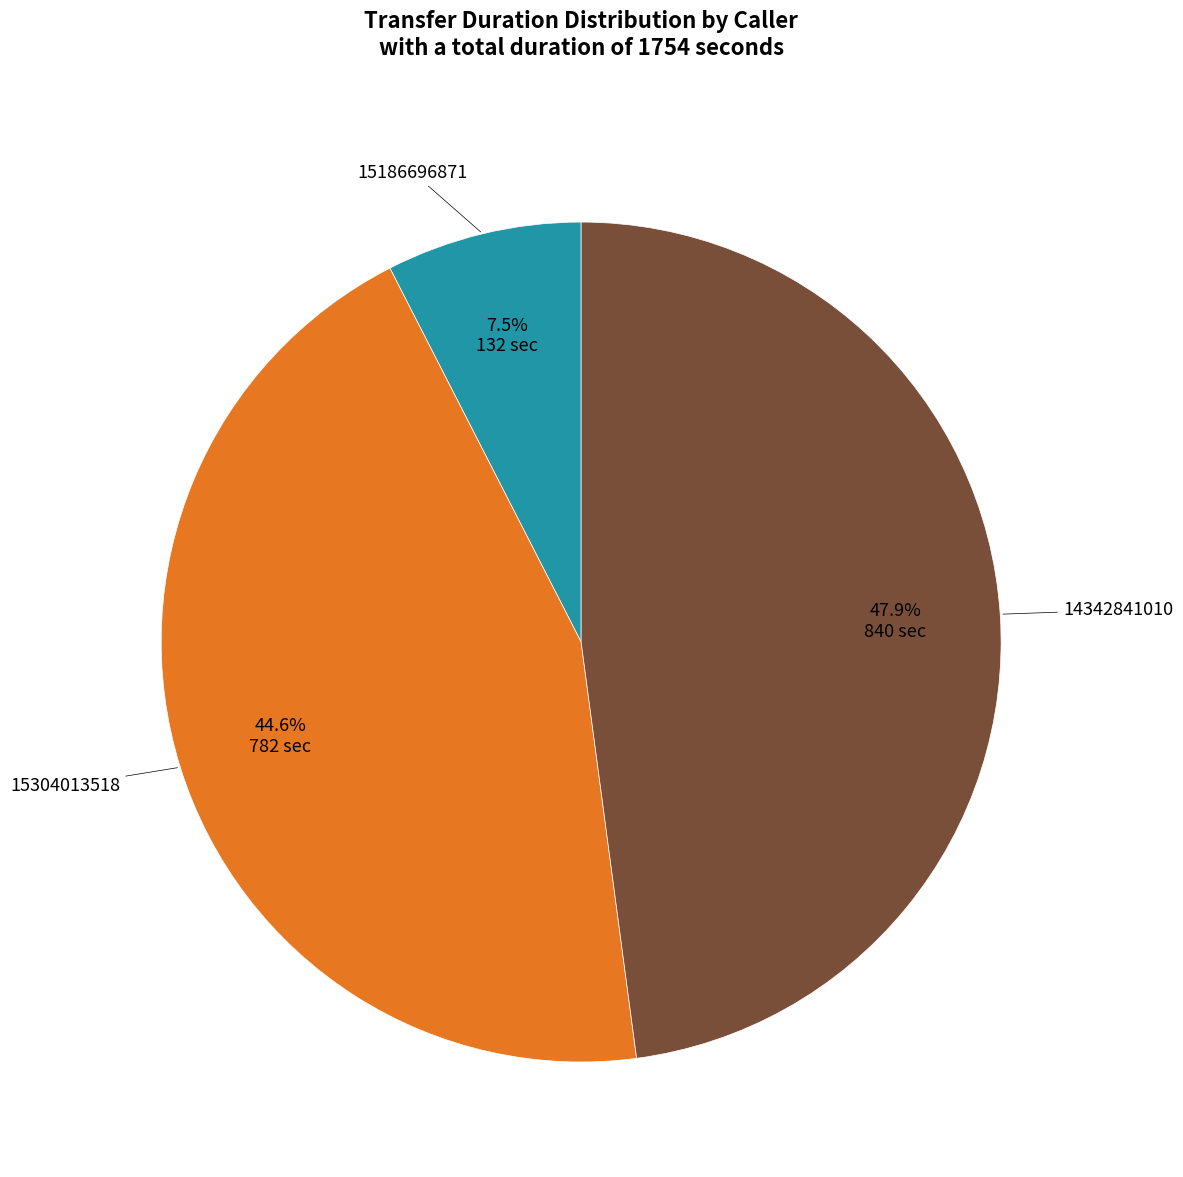

Which slice is the largest?

14342841010